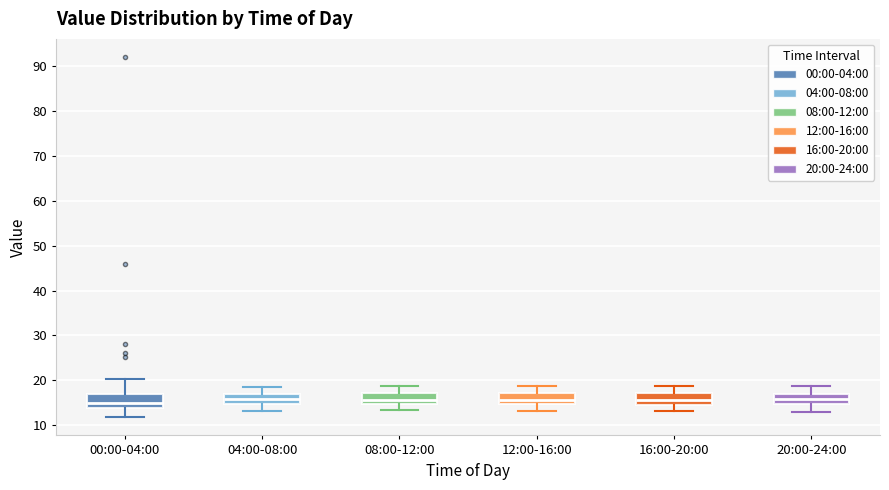

Reading left to right, transcribe this box plot: for each box, give where its median line is, the range the box spans, and where its two whiskers end, as read against the y-axis. The values are not printed on the chart, so give them approximately, as read against the axis.

00:00-04:00: median 15, box 14 to 17, whiskers 12 to 20
04:00-08:00: median 16, box 15 to 17, whiskers 13 to 19
08:00-12:00: median 16, box 15 to 17, whiskers 13 to 19
12:00-16:00: median 16, box 15 to 17, whiskers 13 to 19
16:00-20:00: median 16, box 15 to 17, whiskers 13 to 19
20:00-24:00: median 16, box 15 to 17, whiskers 13 to 19